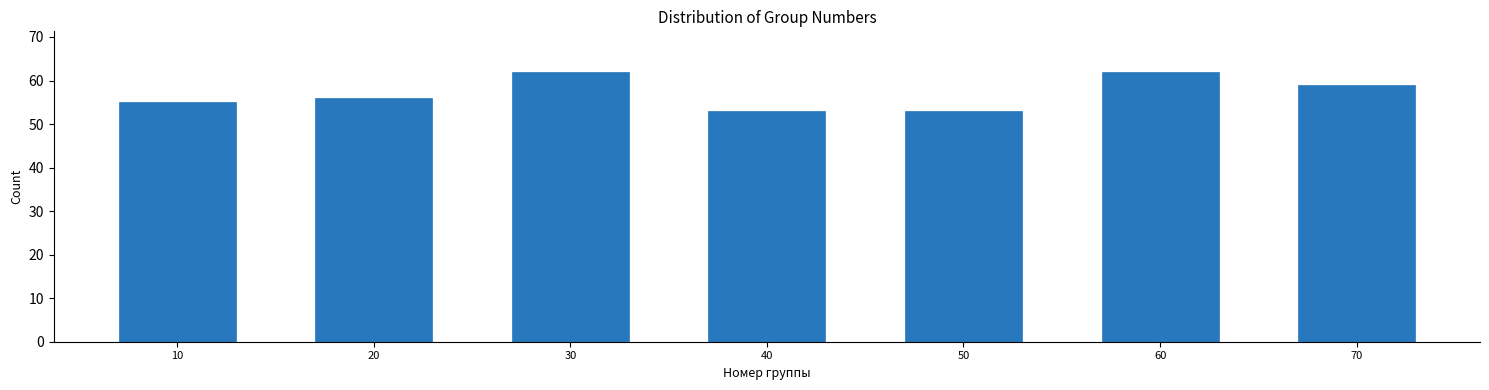

Reading left to right, what are all the values shown in this chart?

55	56	62	53	53	62	59